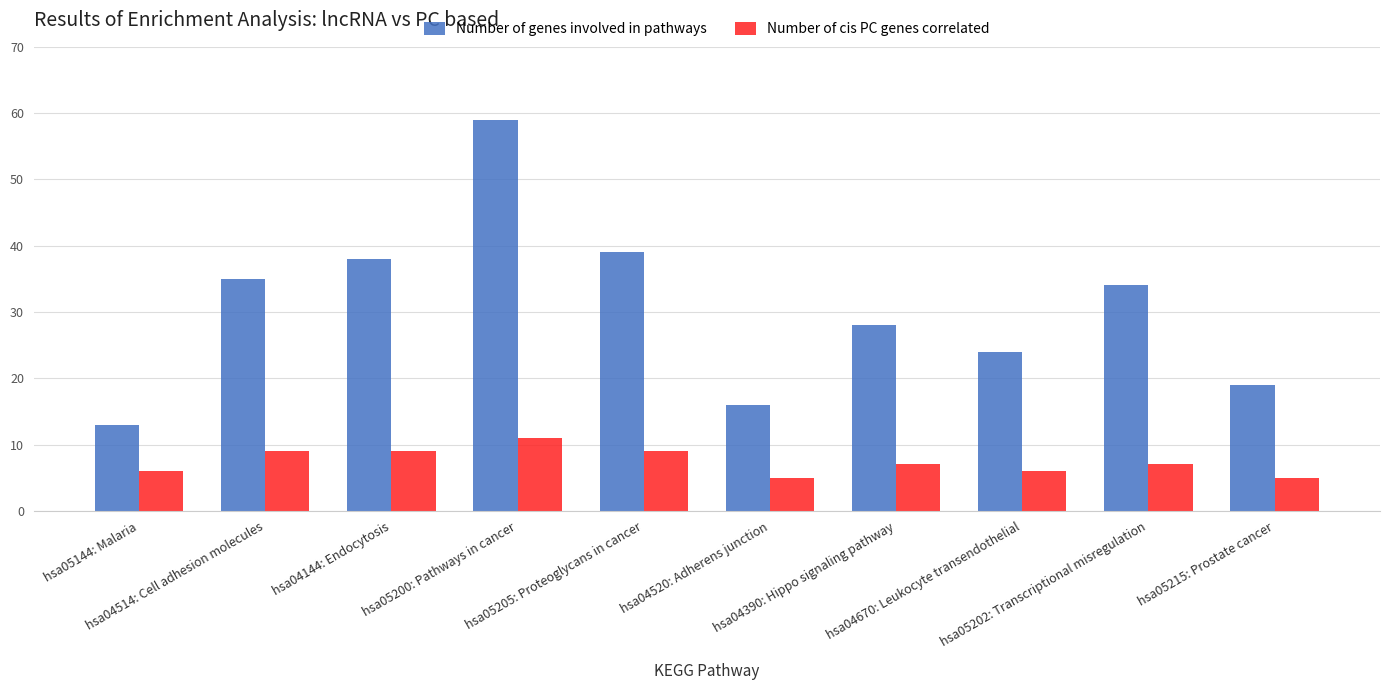

How many bars are there in total?

20